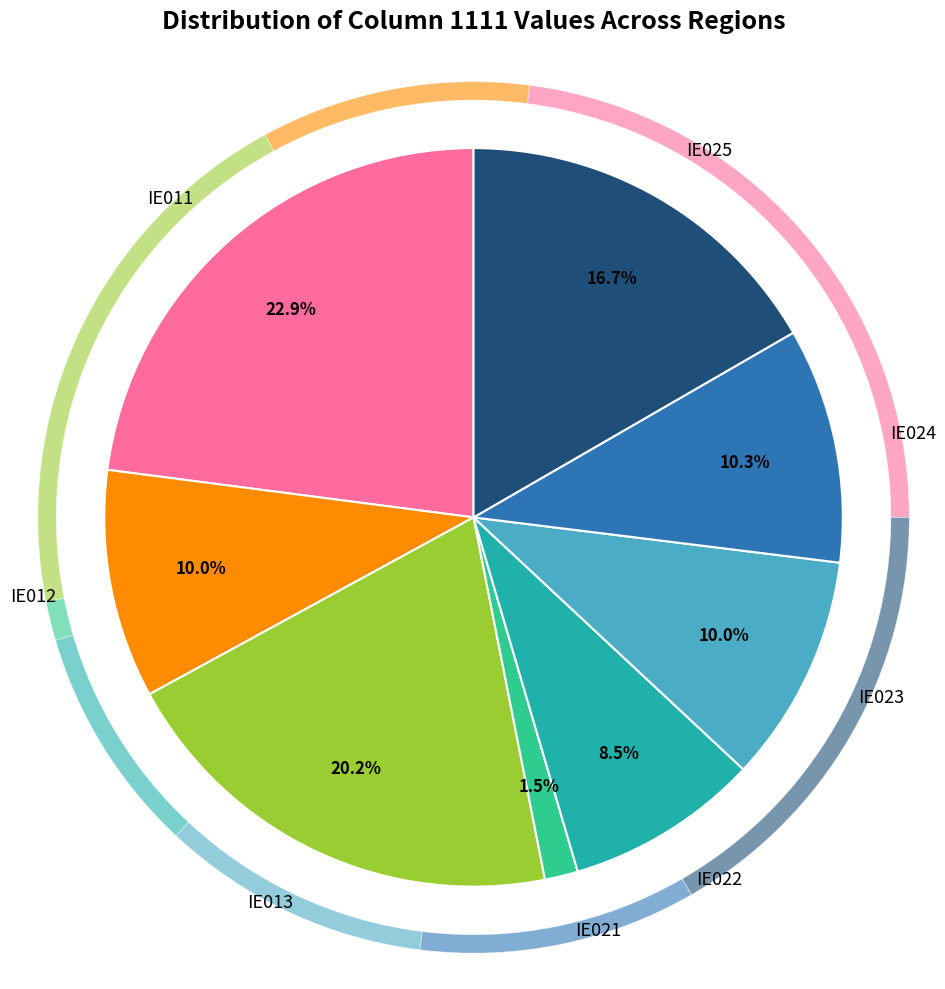

What percentage is the IE025 slice, to the nearest percent?

17%